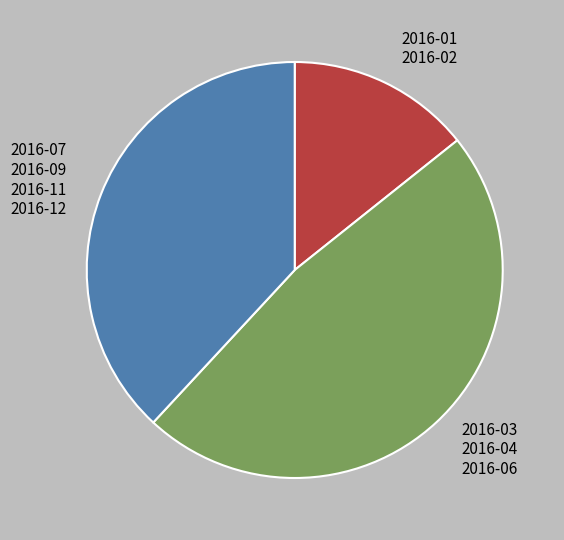

Rank the categories by value from highest to lowest.

2016-03 2016-04 2016-06, 2016-07 2016-09 2016-11 2016-12, 2016-01 2016-02